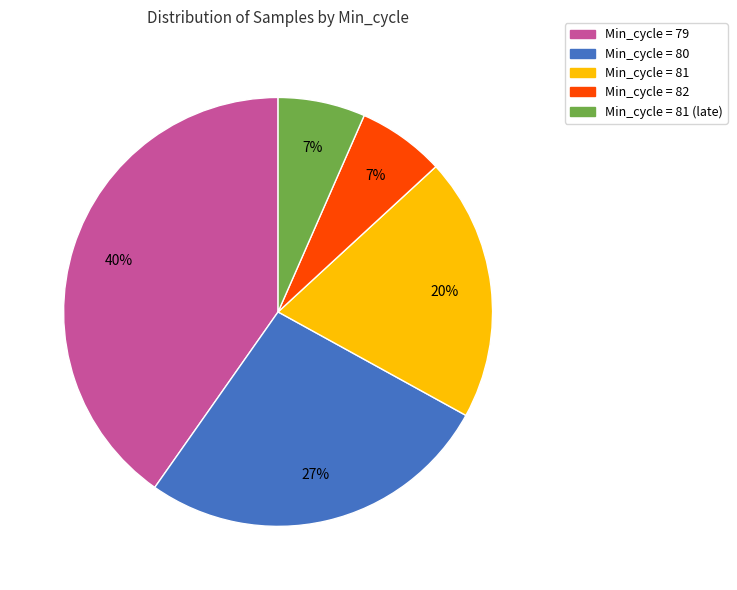

Count the number of slices in the pie.

5